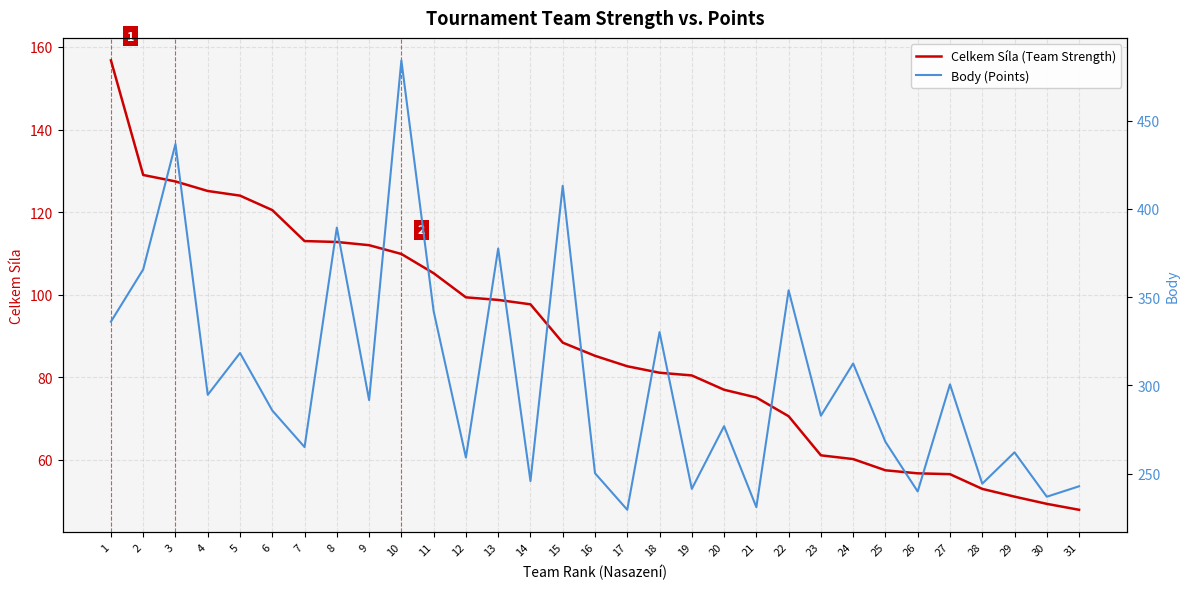

What is the difference between the second highest and second lowest values in the Body (Points) series?

205.7